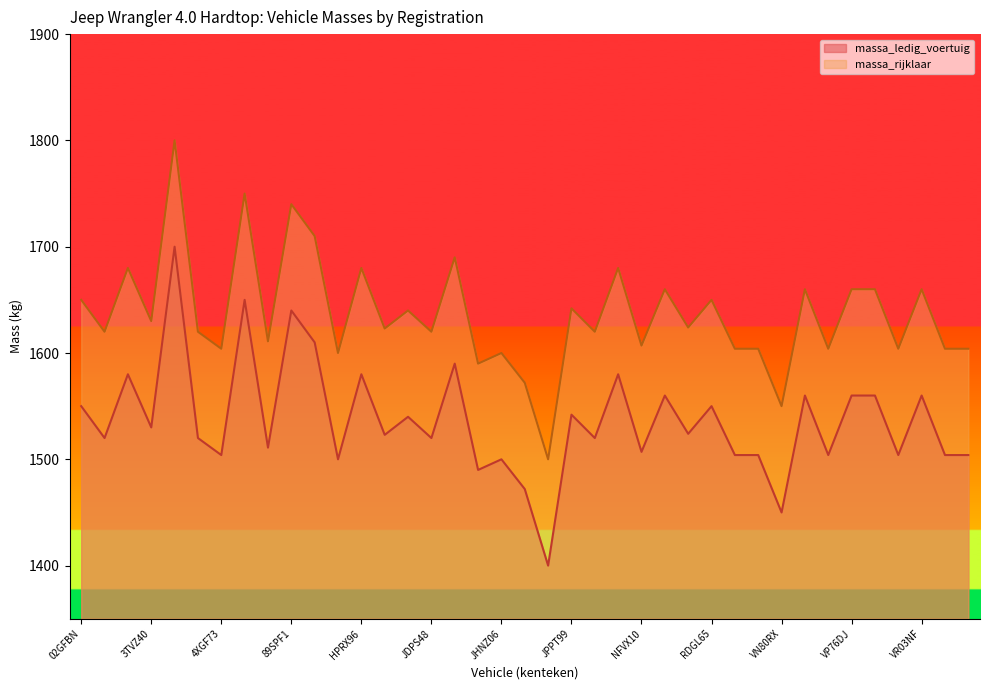

Does the chart have visible grid lines?

No